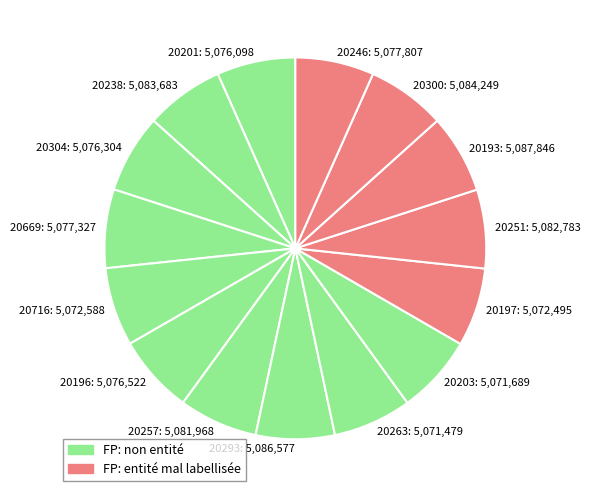

How many segments does this pie chart have?

15